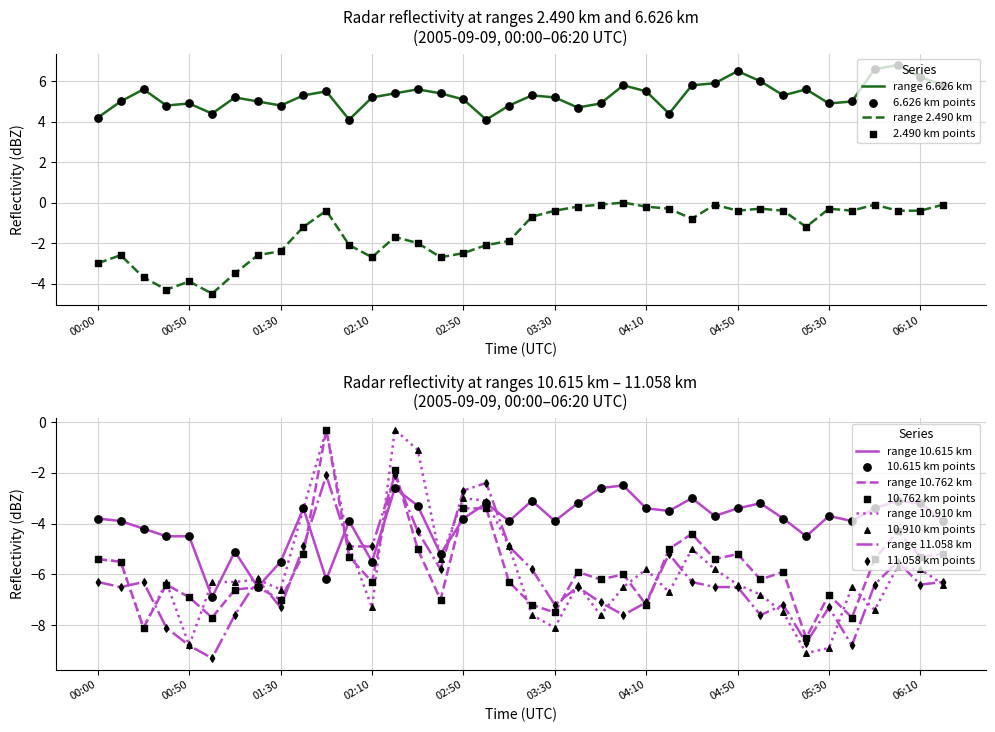

Is the value of 10.910 at 8 greater than the value of 11.058 at 37?

No